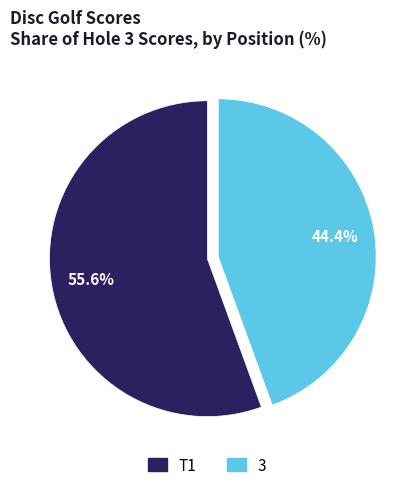

Is 3 the majority of the pie?

No